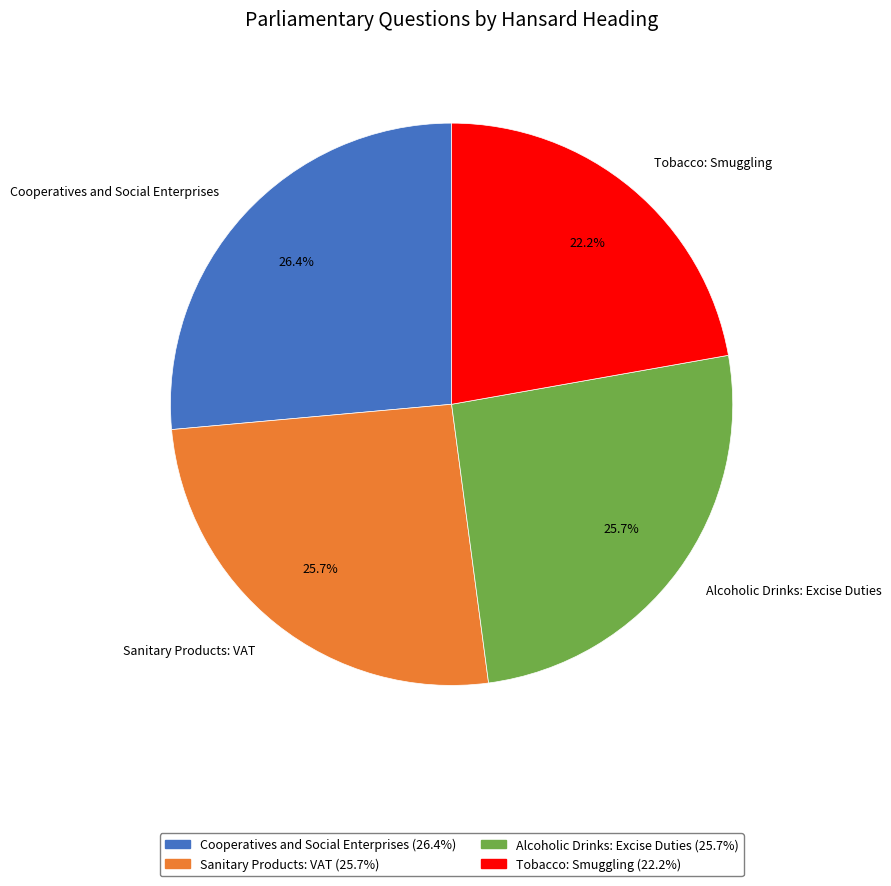

How many segments does this pie chart have?

4